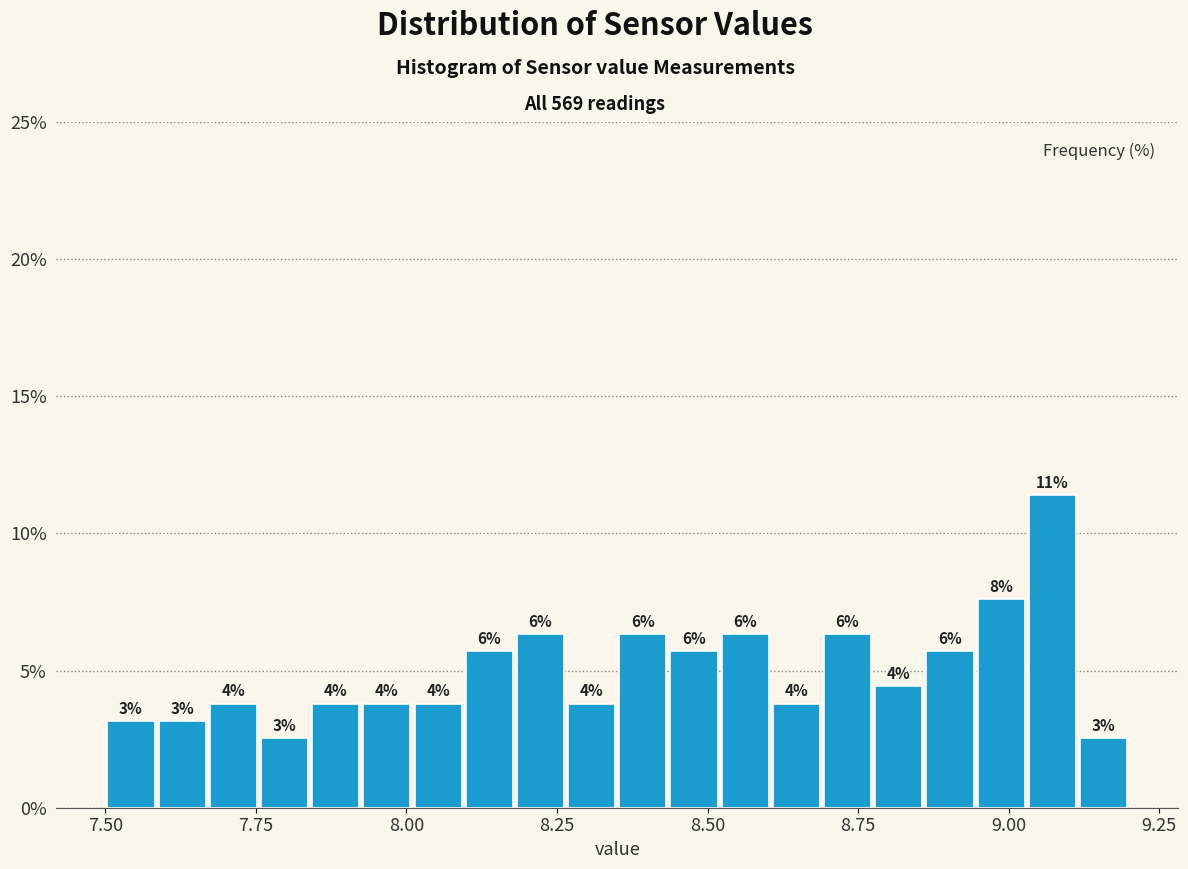

Read against the x-axis, roughly where is the centre of the tallest bar?

9.05